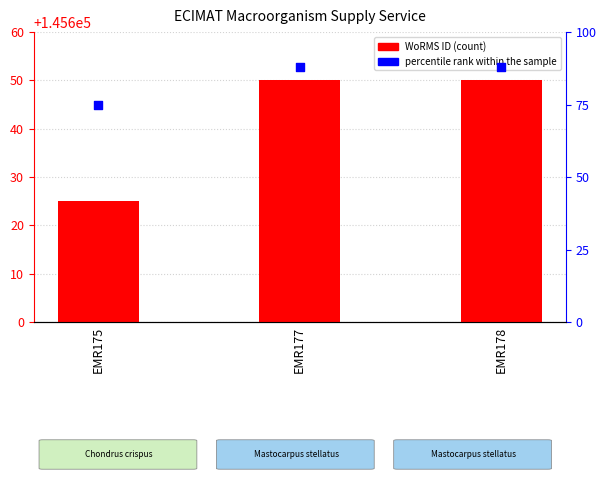

Is the value of WoRMS ID at EMR175 greater than the value of percentile rank within the sample at EMR177?

Yes